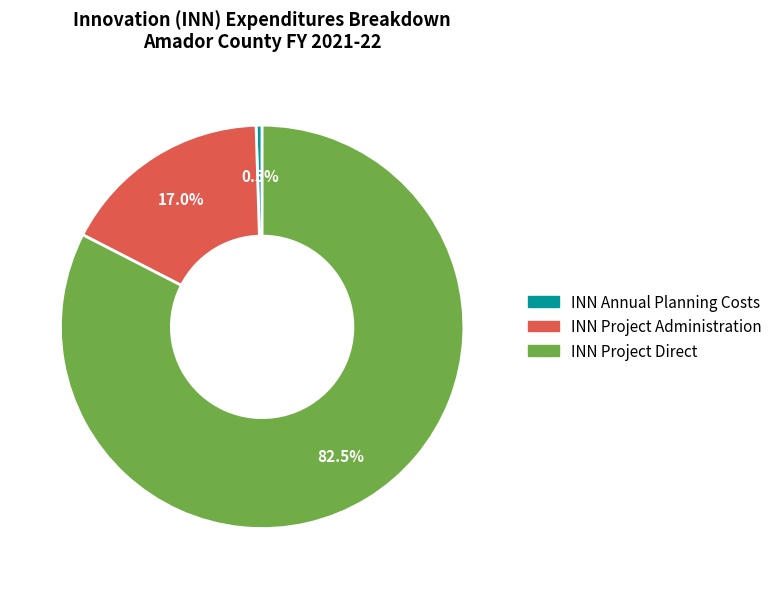

Count the number of slices in the pie.

3